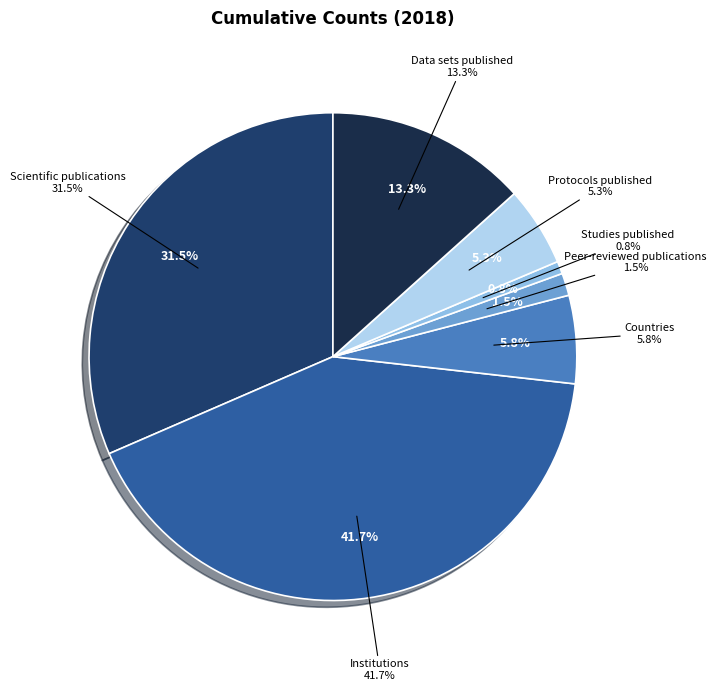

Is it true that Countries is 1% of the pie?

False